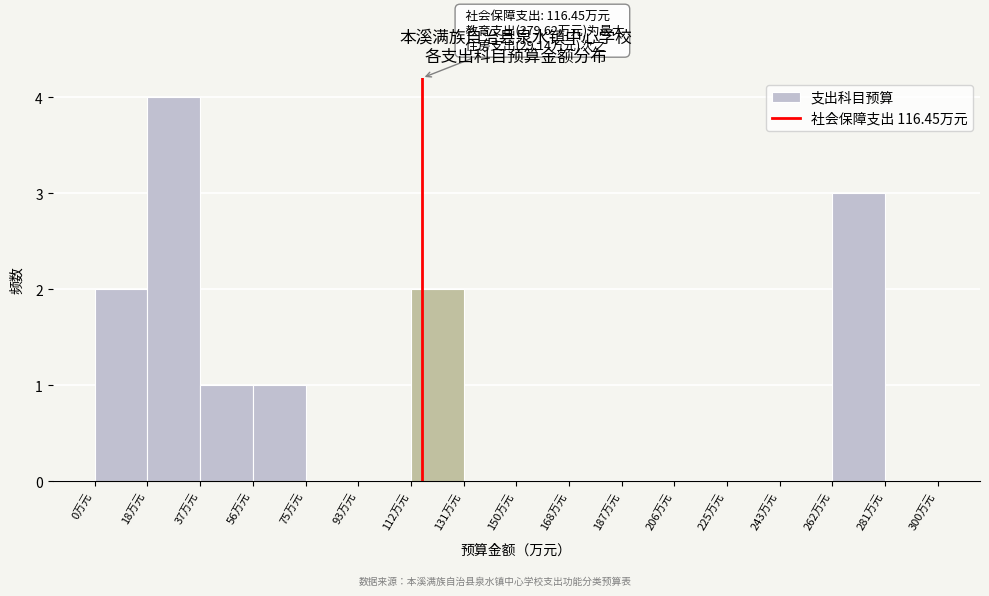

Which range on the x-axis has the tallest bar?

18 to 38